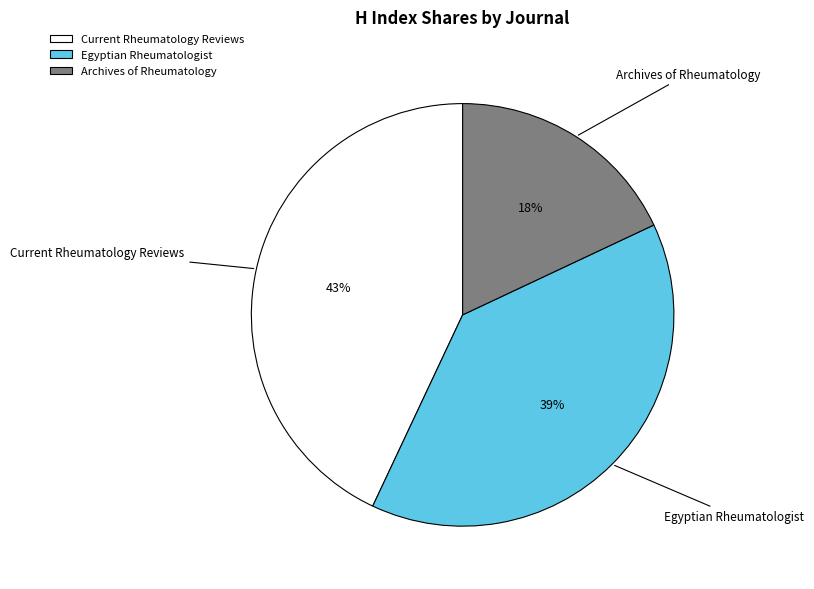

To the nearest percent, what percentage of the pie is Archives of Rheumatology?

18%